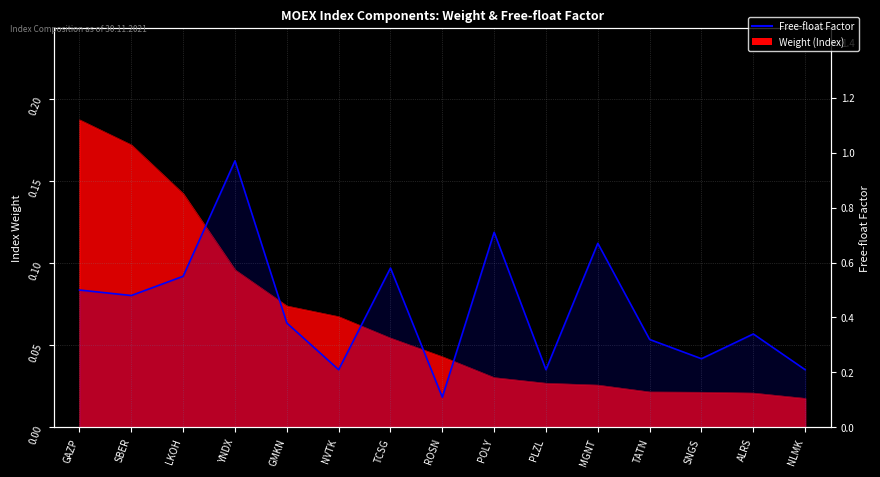

Rank the categories by value from highest to lowest.

YNDX, POLY, MGNT, TCSG, LKOH, GAZP, SBER, GMKN, ALRS, TATN, SNGS, NVTK, PLZL, NLMK, ROSN